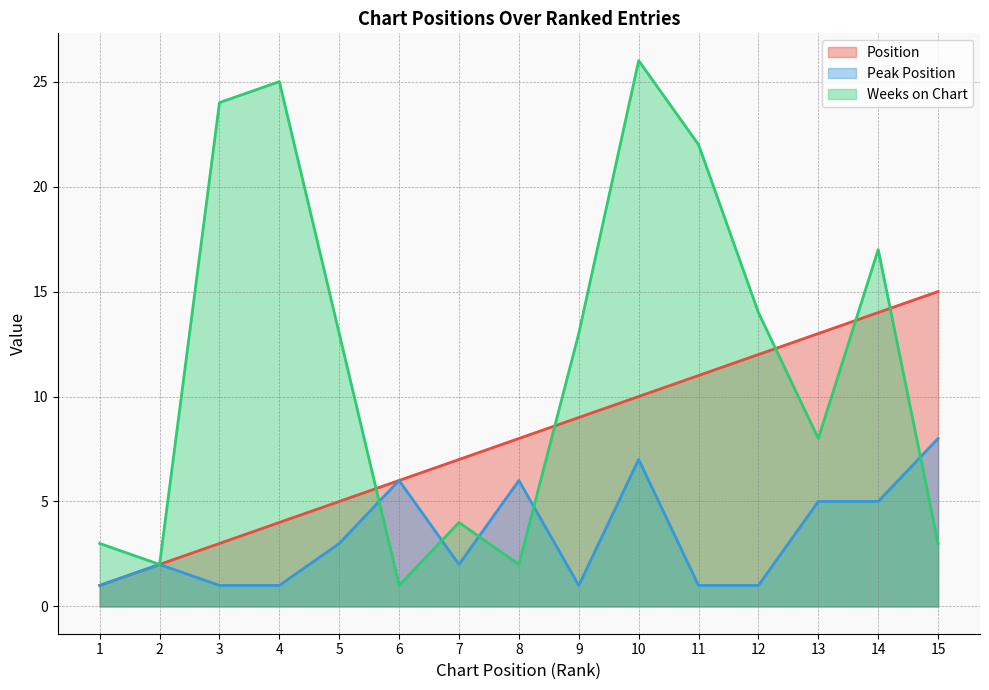

Reading left to right, what are all the values shown in this chart?

Position: 1=1	2=2	3=3	4=4	5=5	6=6	7=7	8=8	9=9	10=10	11=11	12=12	13=13	14=14	15=15
Peak Position: 1=1	2=2	3=1	4=1	5=3	6=6	7=2	8=6	9=1	10=7	11=1	12=1	13=5	14=5	15=8
Weeks on Chart: 1=3	2=2	3=24	4=25	5=13	6=1	7=4	8=2	9=13	10=26	11=22	12=14	13=8	14=17	15=3